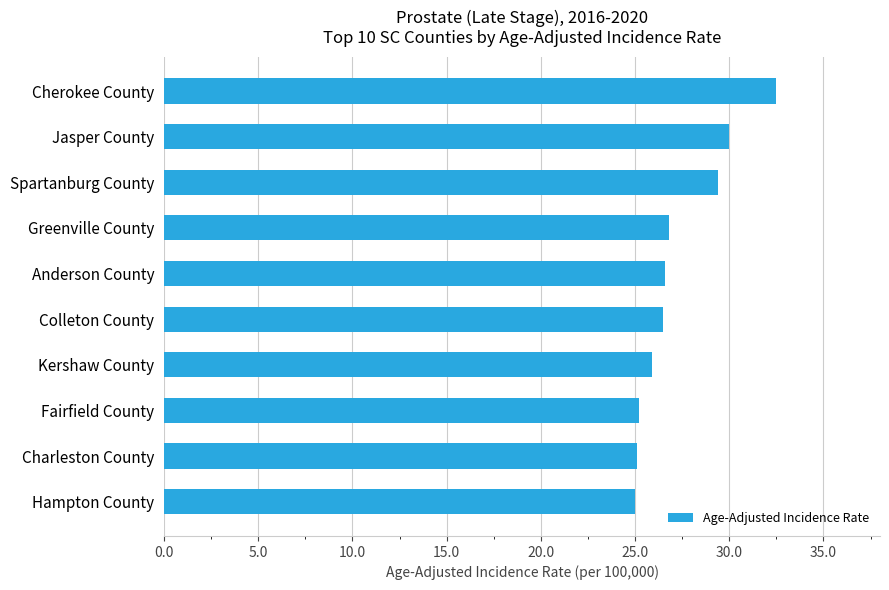

The value at Spartanburg County is 10.7. True or false?

False